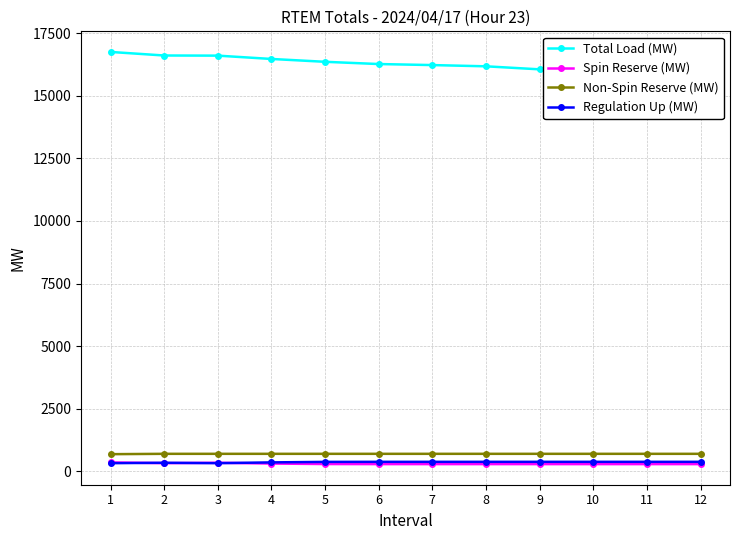

Is it true that Spin Reserve (MW) equals 147.6 at 4?

False